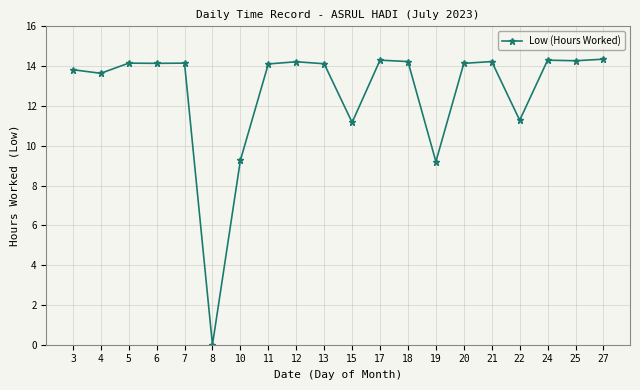

True or false: there are more than 0 points higher than both neighbors.

True